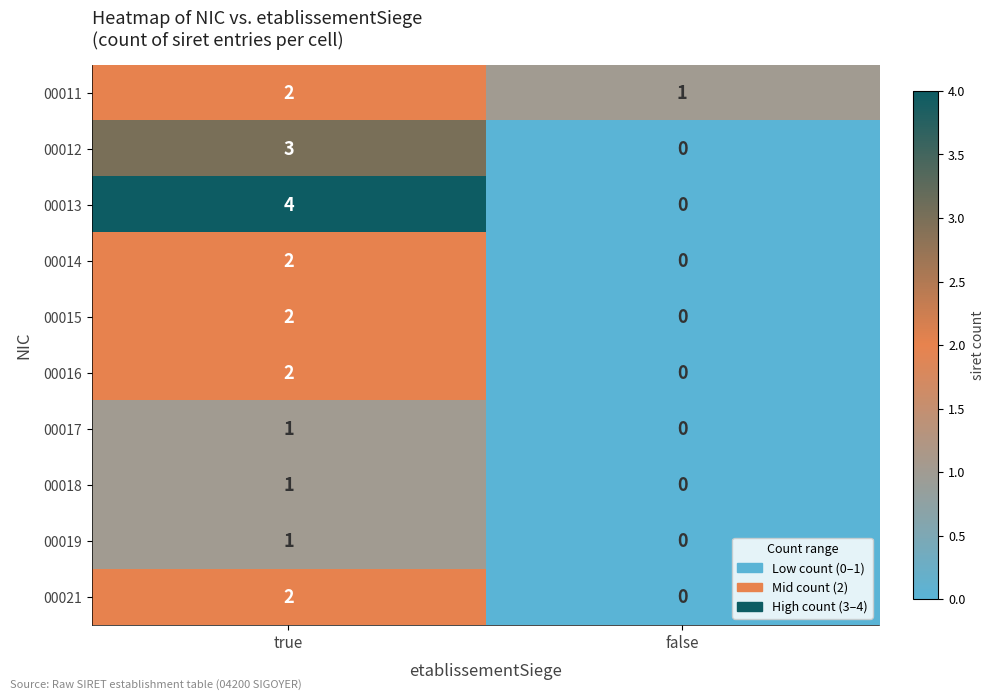

Reading right to left, list all the values displayed in this chart.

00011: 1	2
00012: 0	3
00013: 0	4
00014: 0	2
00015: 0	2
00016: 0	2
00017: 0	1
00018: 0	1
00019: 0	1
00021: 0	2